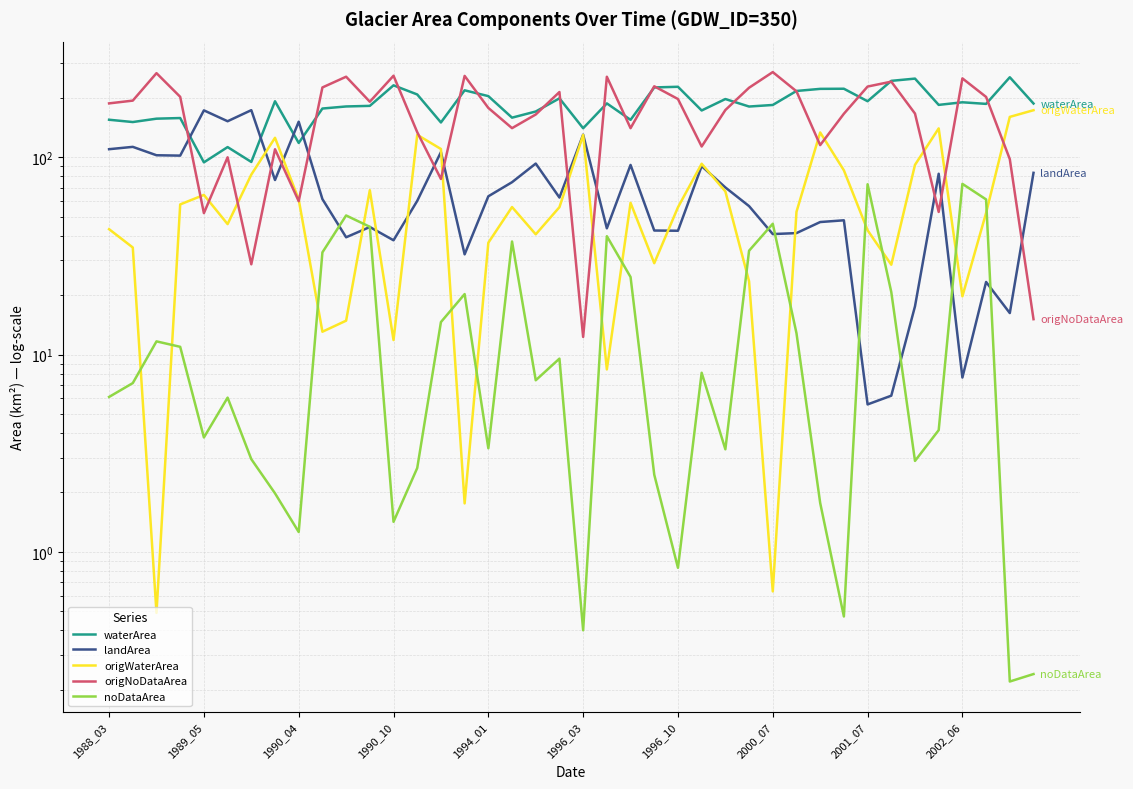

Which series has the largest total across all categories?

waterArea